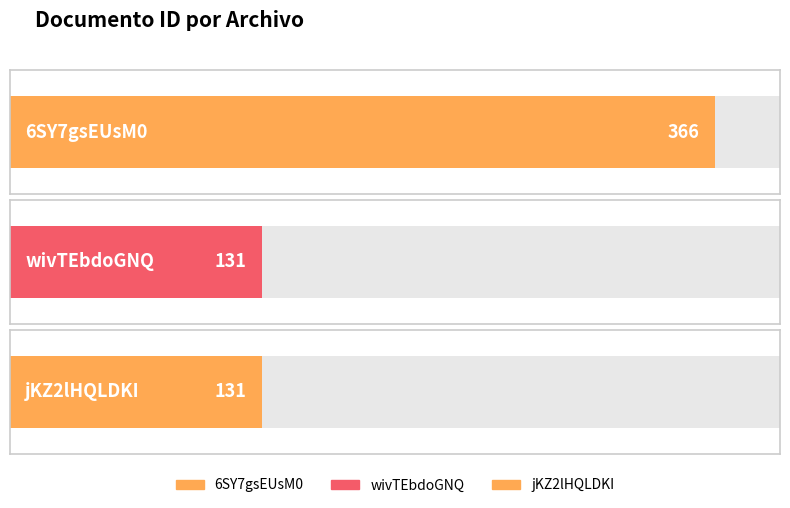

How many bars are there in total?

3